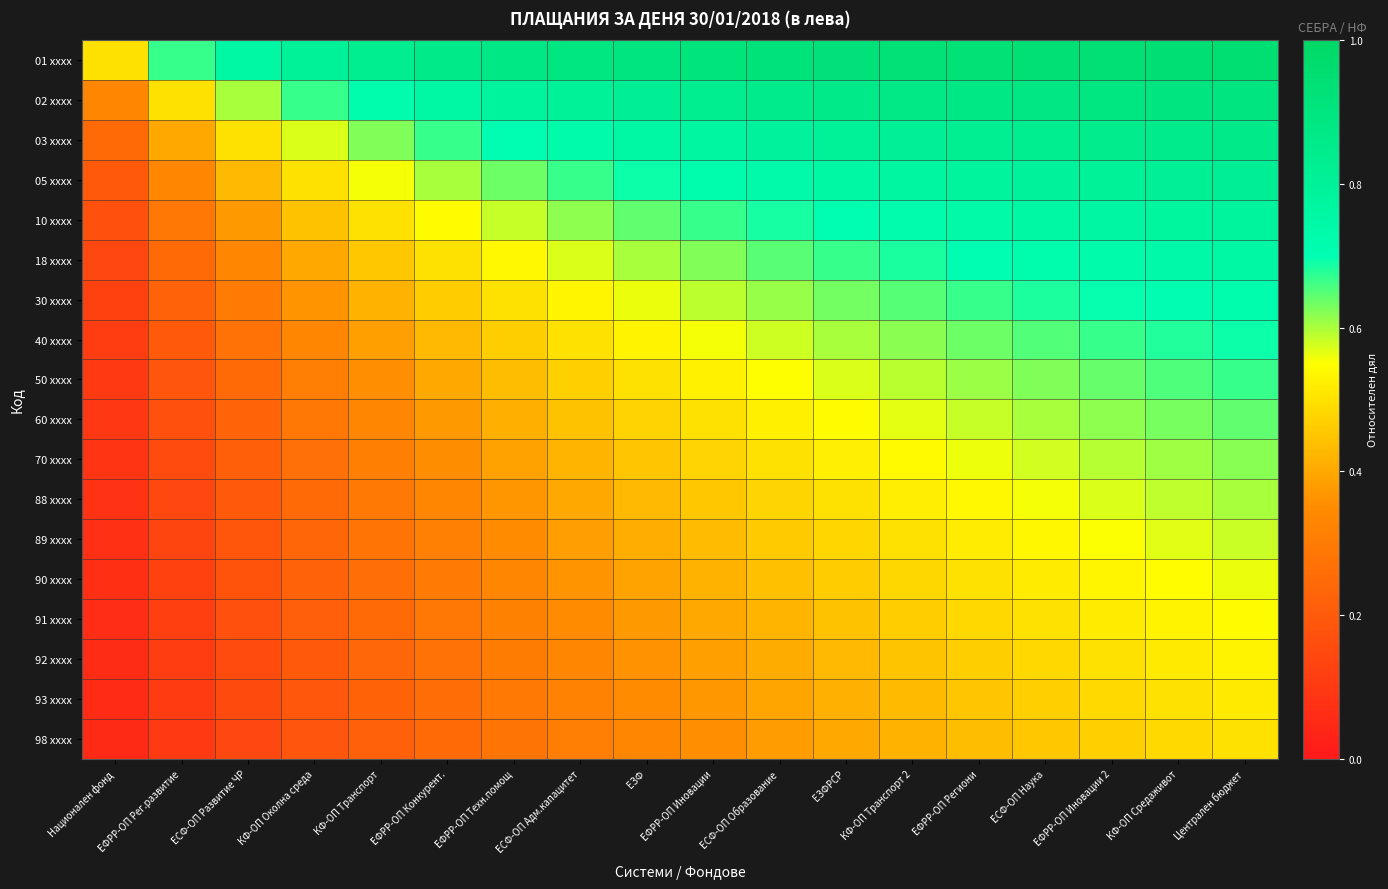

At КФ-ОП Околна среда, list the series in order from smallest to largest.

98 xxxx, 93 xxxx, 92 xxxx, 91 xxxx, 90 xxxx, 89 xxxx, 88 xxxx, 70 xxxx, 60 xxxx, 50 xxxx, 40 xxxx, 30 xxxx, 18 xxxx, 10 xxxx, 05 xxxx, 03 xxxx, 02 xxxx, 01 xxxx